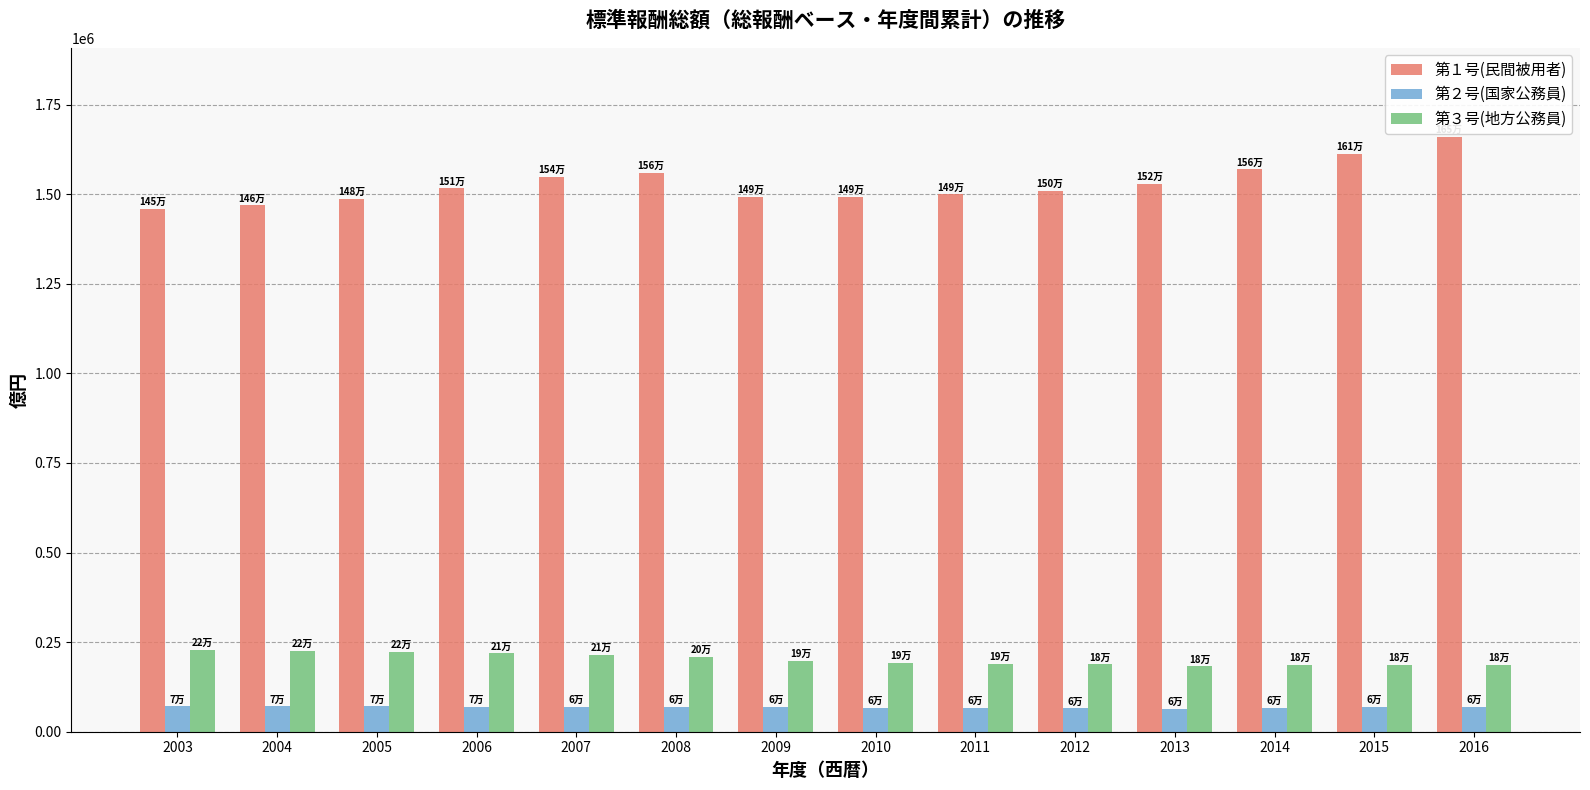

List the series in order of their peak value, lowest first.

第２号(国家公務員), 第３号(地方公務員), 第１号(民間被用者)